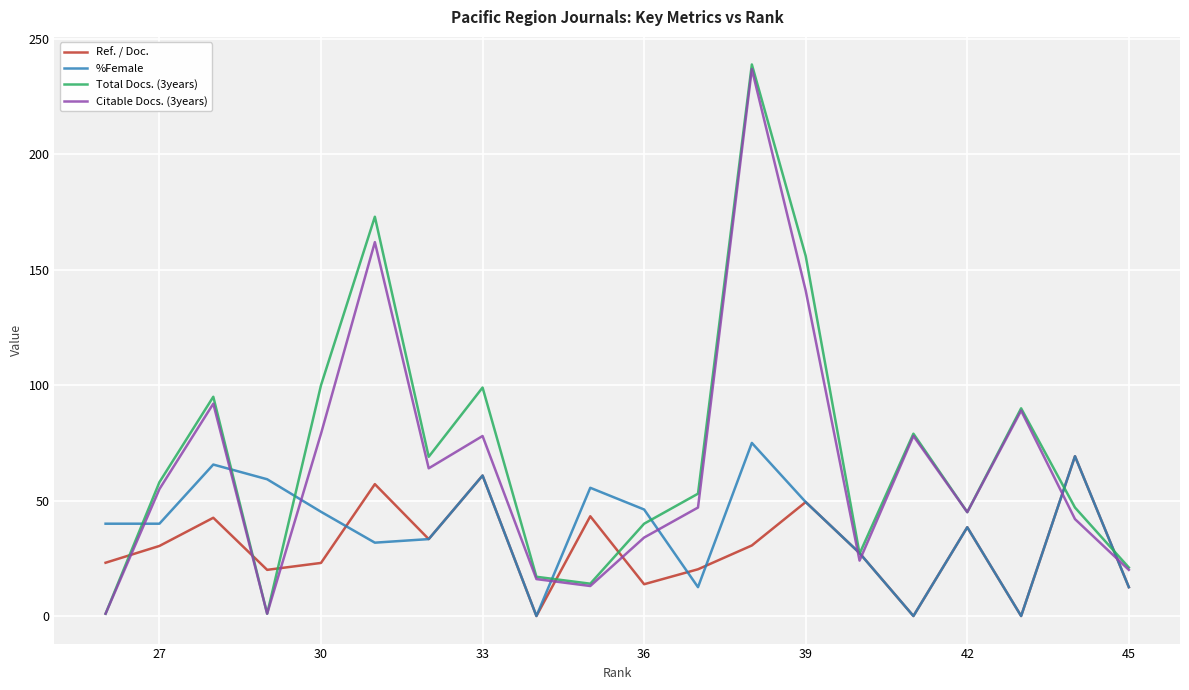

What is the greatest value displayed?

239.0